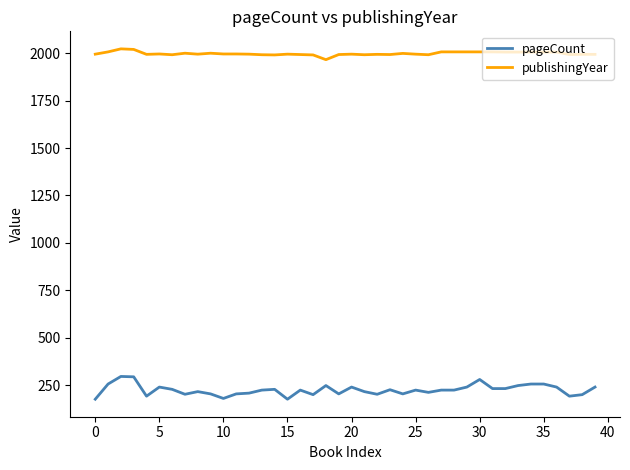

Rank the series by their average value, from lowest to highest.

pageCount, publishingYear